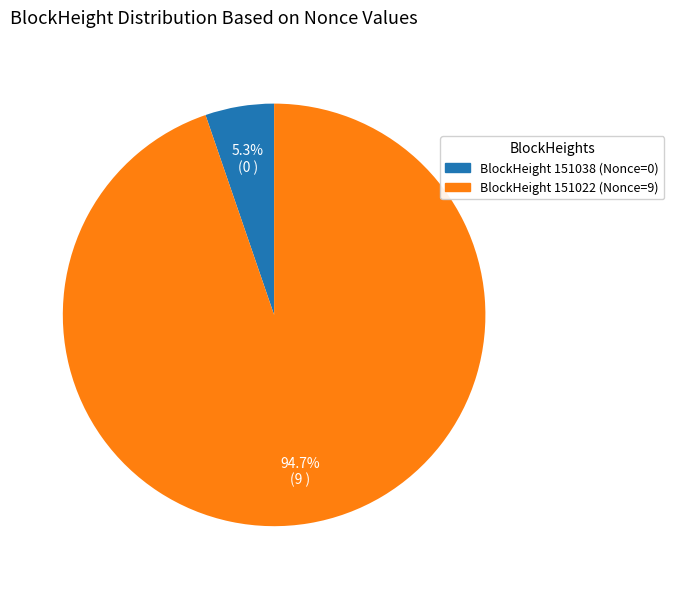

Is there a majority slice in this chart?

Yes